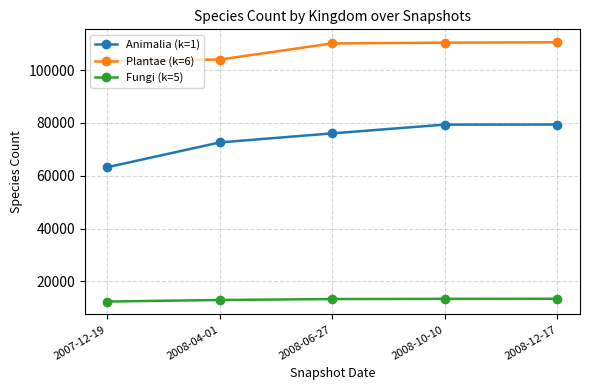

The value of Animalia (k=1) at 2007-12-19 is 14413. True or false?

False